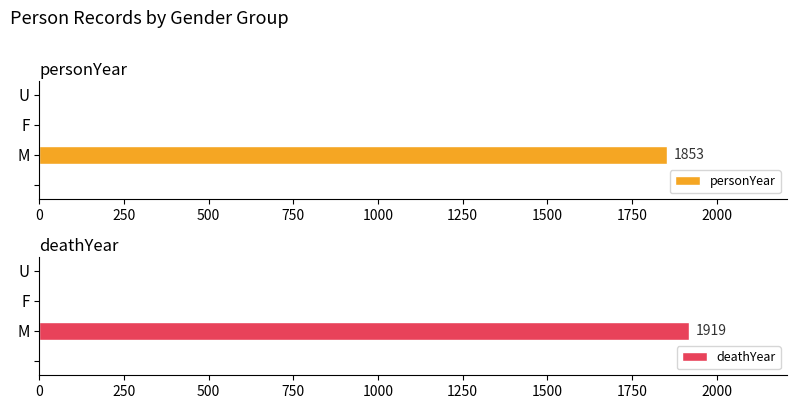

Reading left to right, transcribe all the data shown in this chart.

personYear: 0	1853	0	0
deathYear: 0	1919	0	0